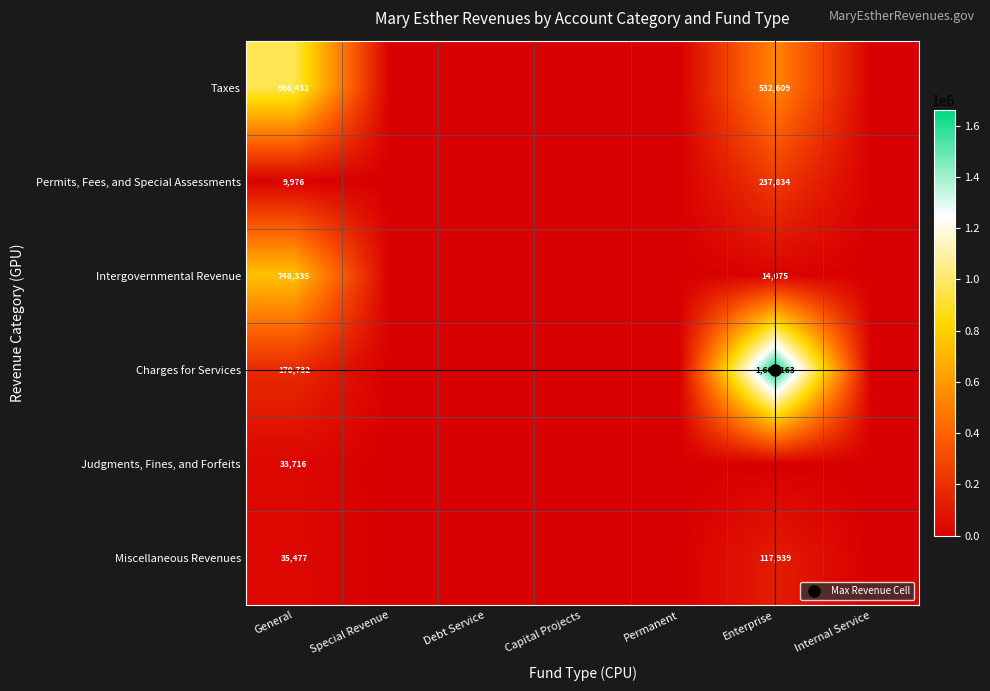

Which label corresponds to the smallest value in the chart?

Special Revenue